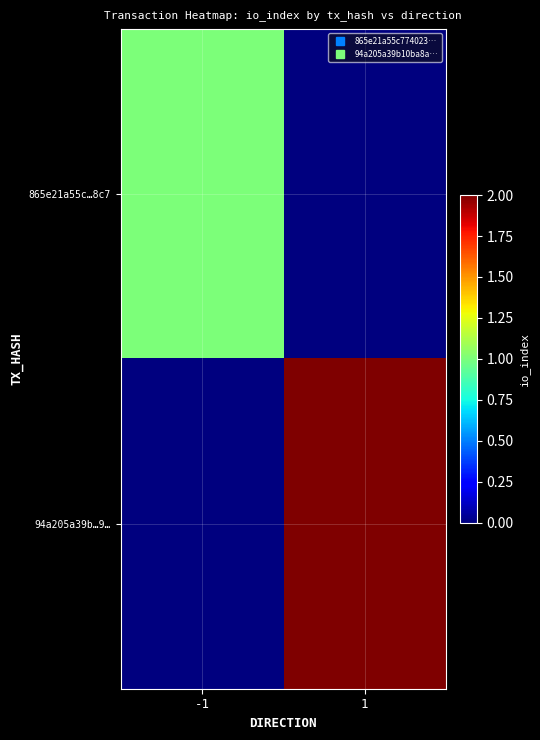

What is the total value across all series at -1?

1